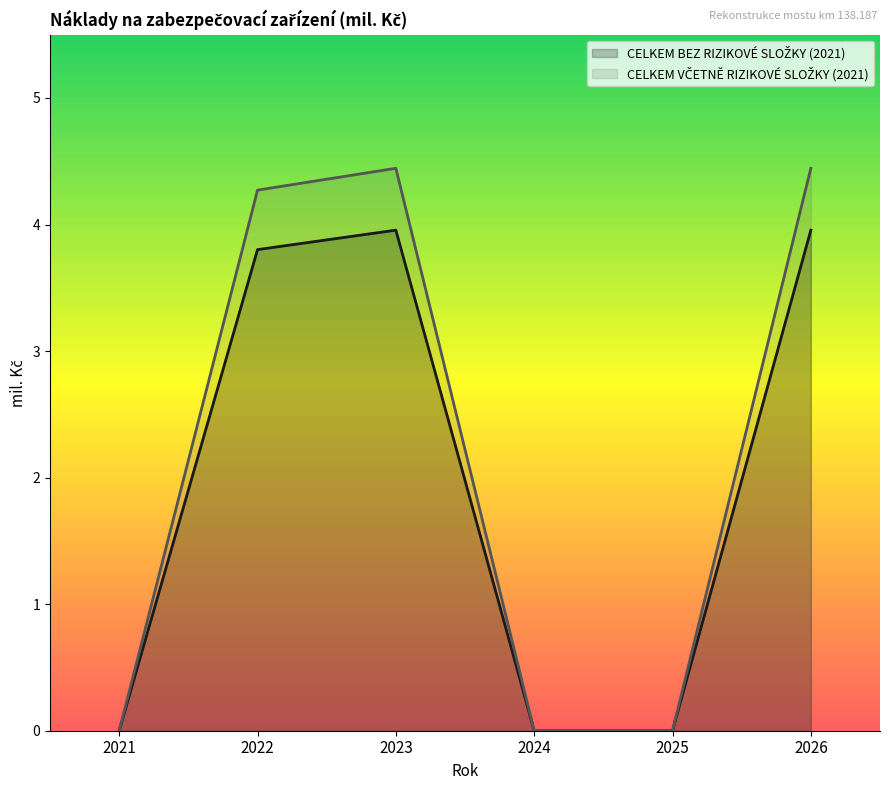

True or false: CELKEM BEZ RIZIKOVÉ SLOŽKY (2021) and CELKEM VČETNĚ RIZIKOVÉ SLOŽKY (2021) cross at least once.

False